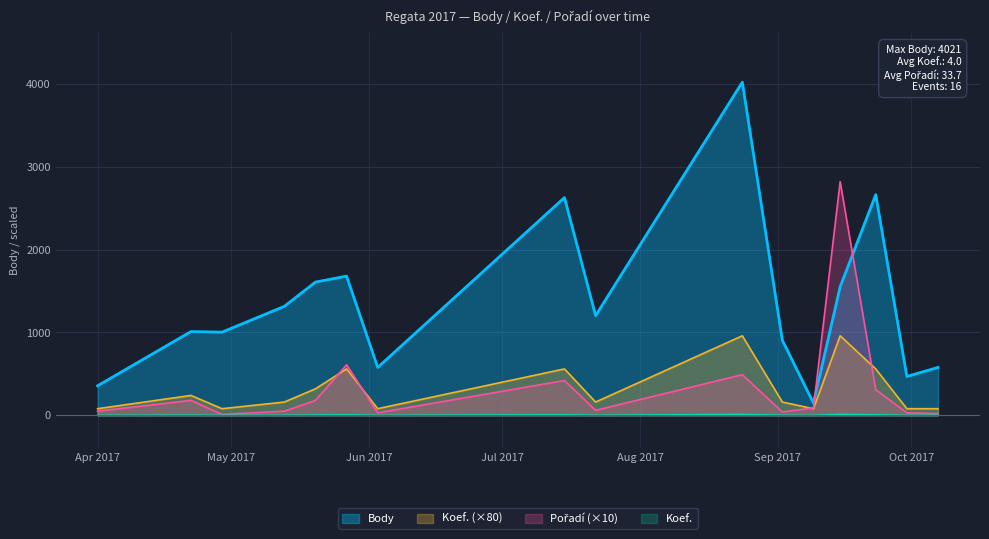

What is the difference between the Body values at 2017-09-02 and 2017-04-29?

98